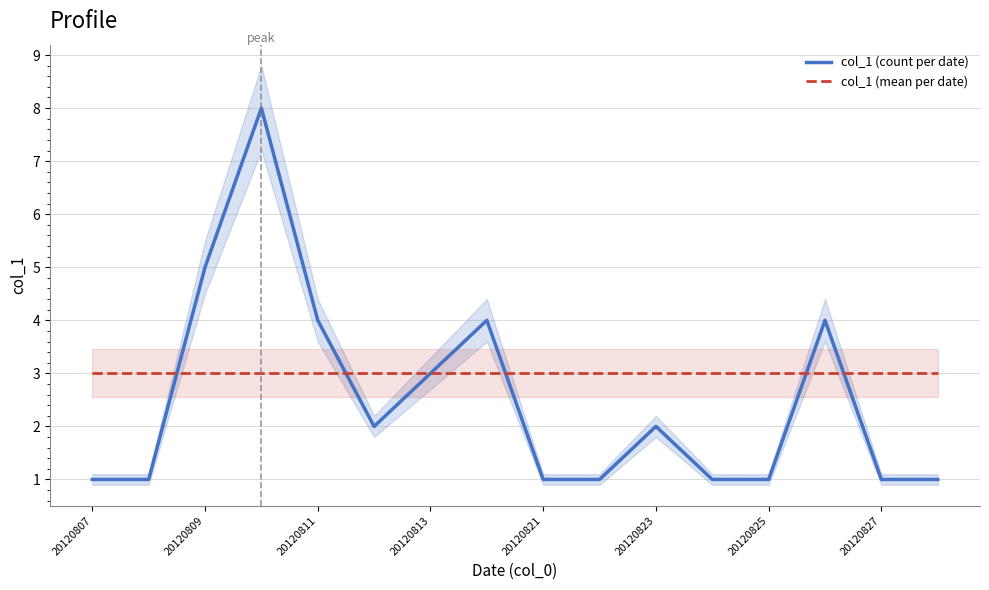

The col_1 (count per date) series shows 0 at 20120825. True or false?

False